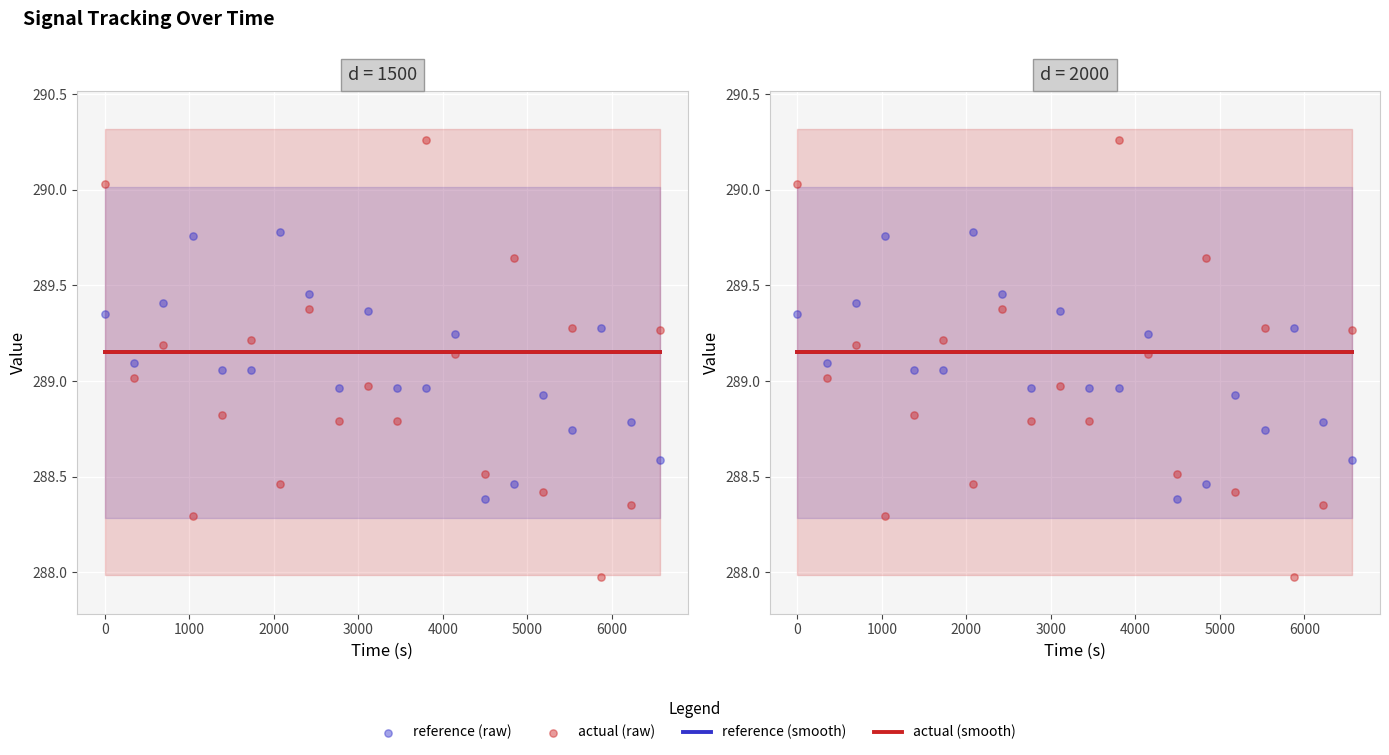

At how many categories does at least one series exceed 288?

20